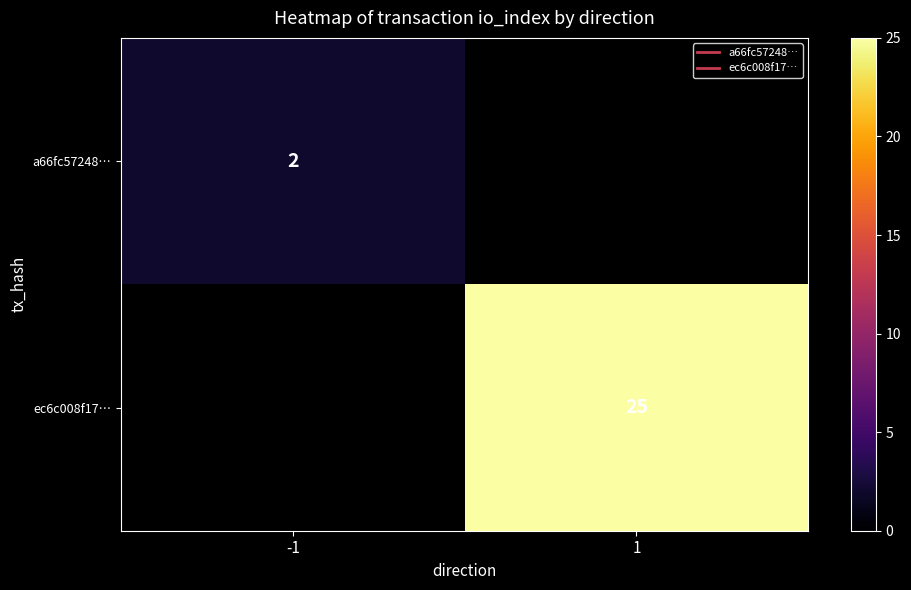

Which category has the highest value across all series?

1